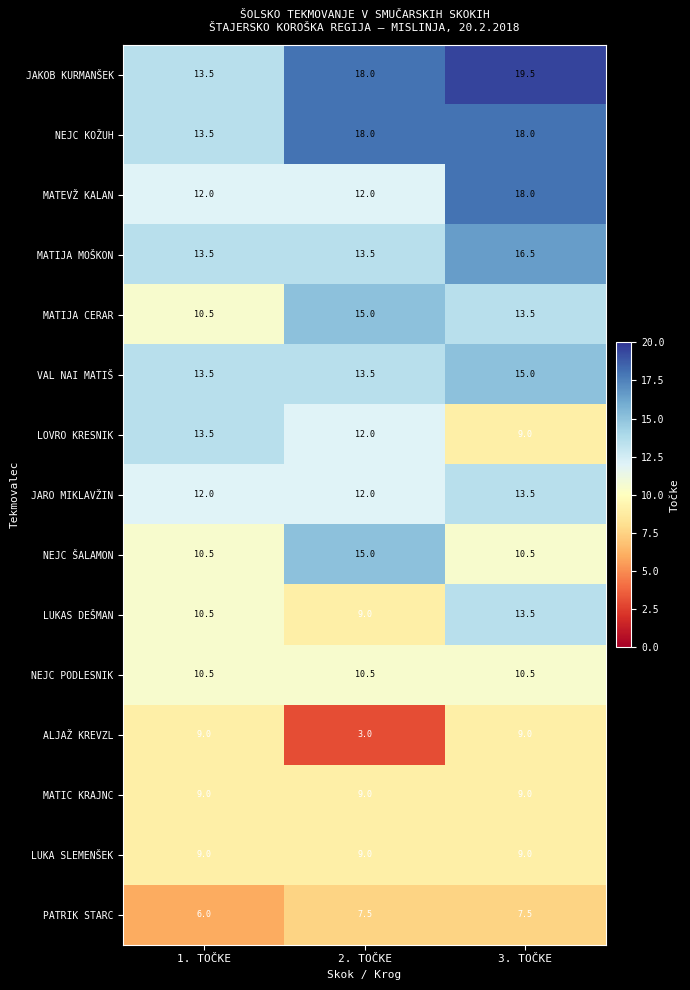

What value does the MATEVŽ KALAN series have at 2. TOČKE?

12.0